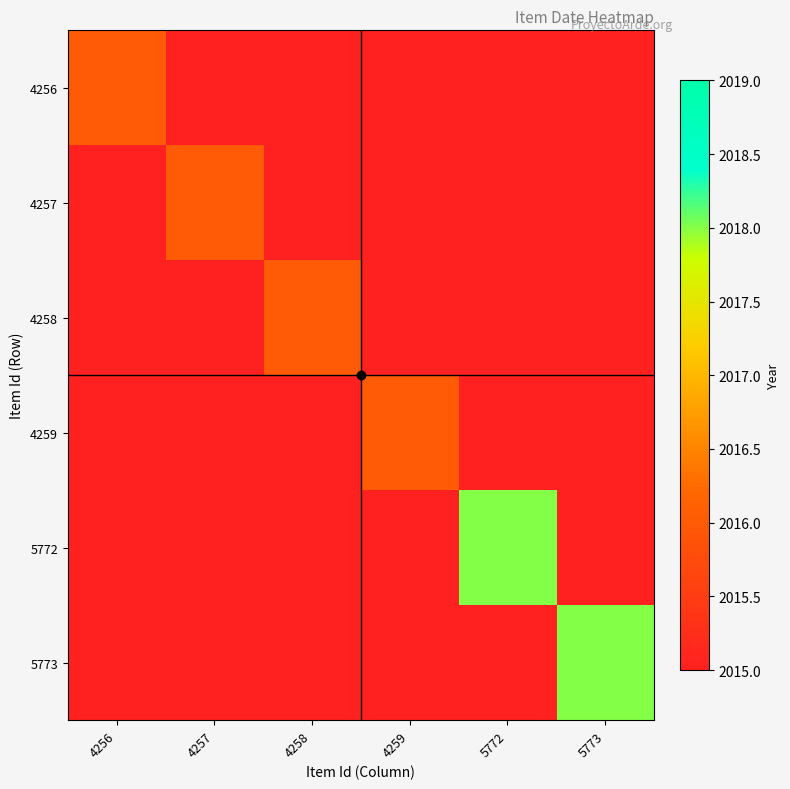

Which series has the largest total across all categories?

5772